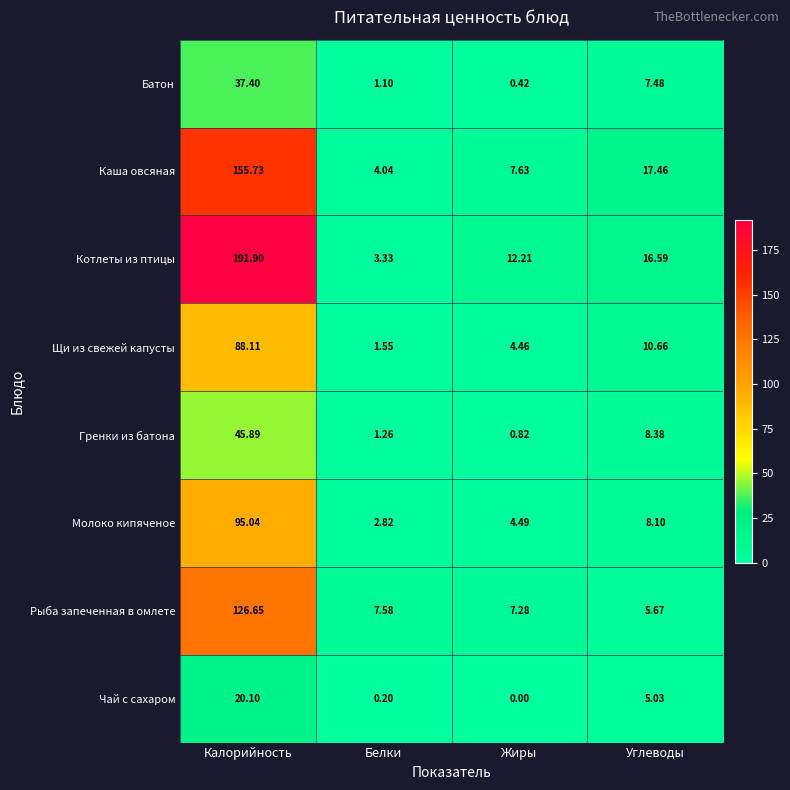

Between Калорийность and Жиры, which series saw the biggest shift?

Котлеты из птицы